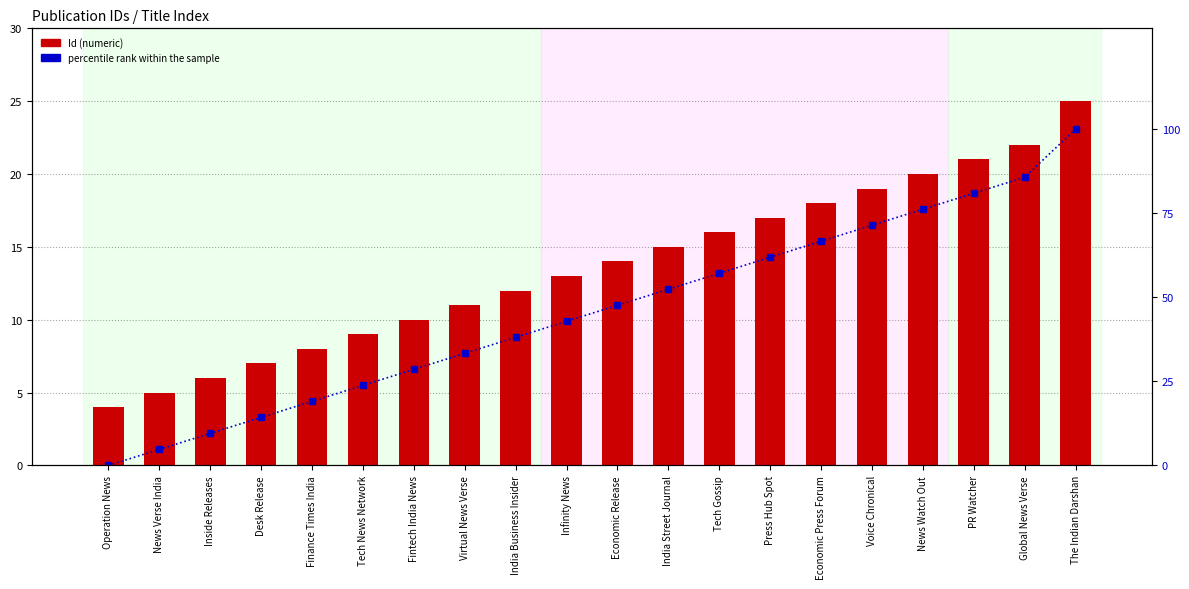

What is the label of the 4th bar from the left?

Desk Release